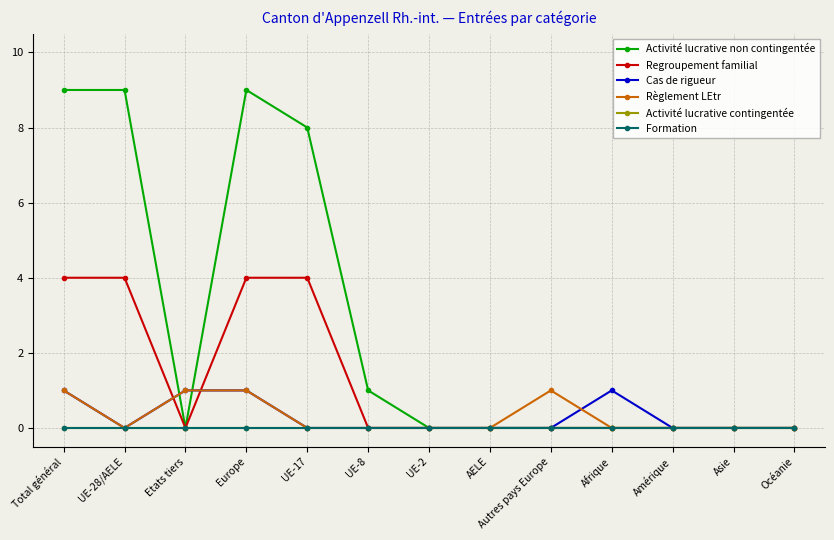

How many lines are shown in the chart?

6